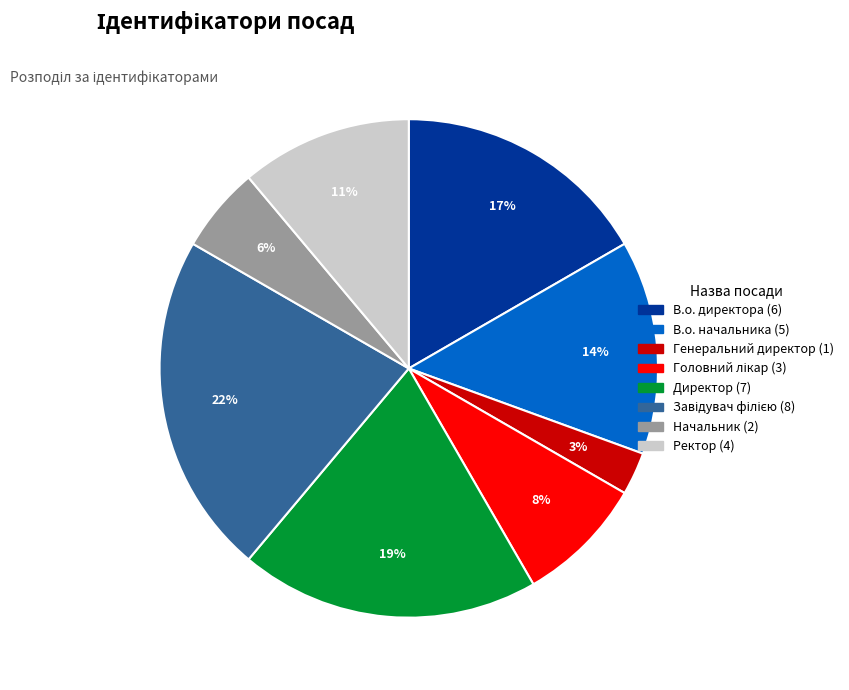

To the nearest percent, what portion does Начальник represent?

6%